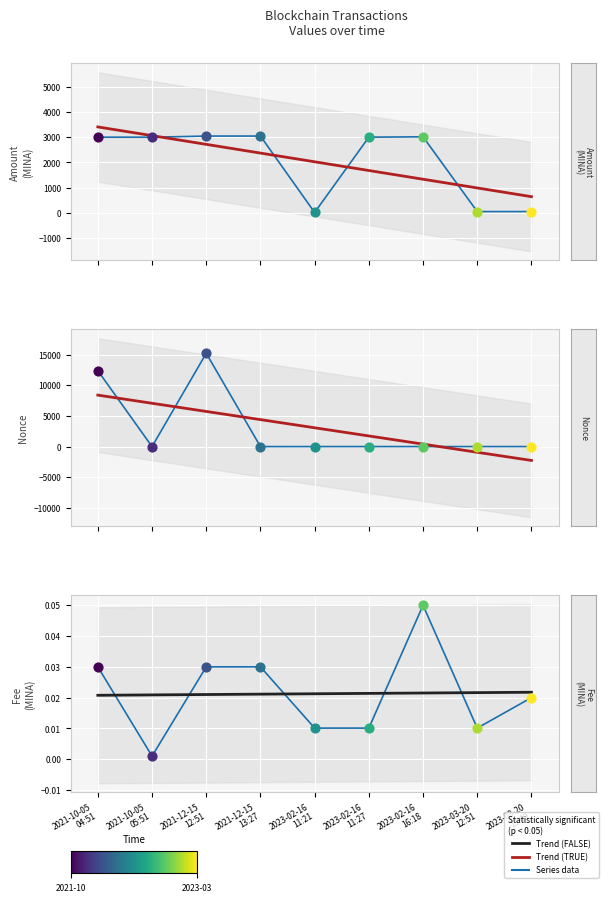

Is the value of Amount at 2023-03-20
13:09 greater than the value of Nonce at 2023-02-16
11:27?

Yes